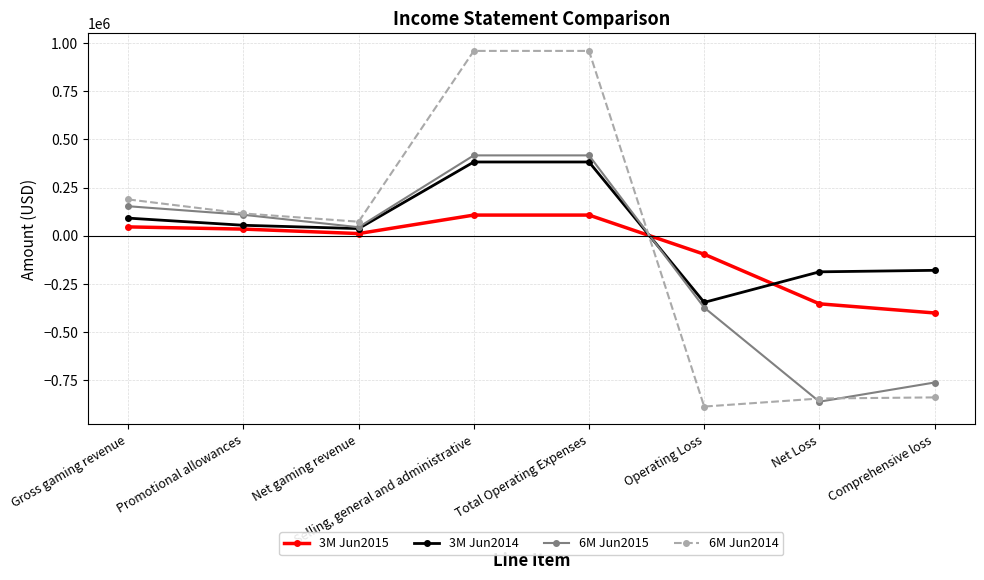

At Selling, general and administrative, list the series in order from largest to smallest.

6M Jun2014, 6M Jun2015, 3M Jun2014, 3M Jun2015